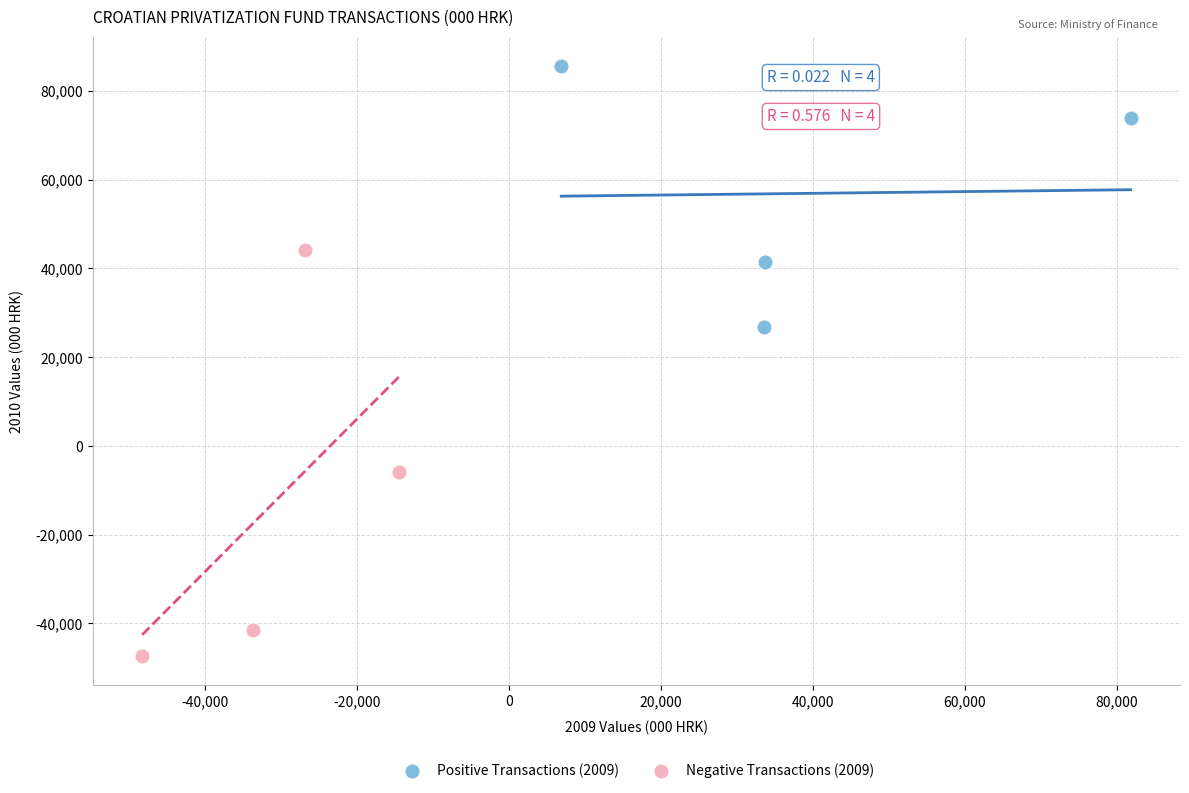

Which series has the largest Y range (max minus min)?

Negative Transactions (2009)